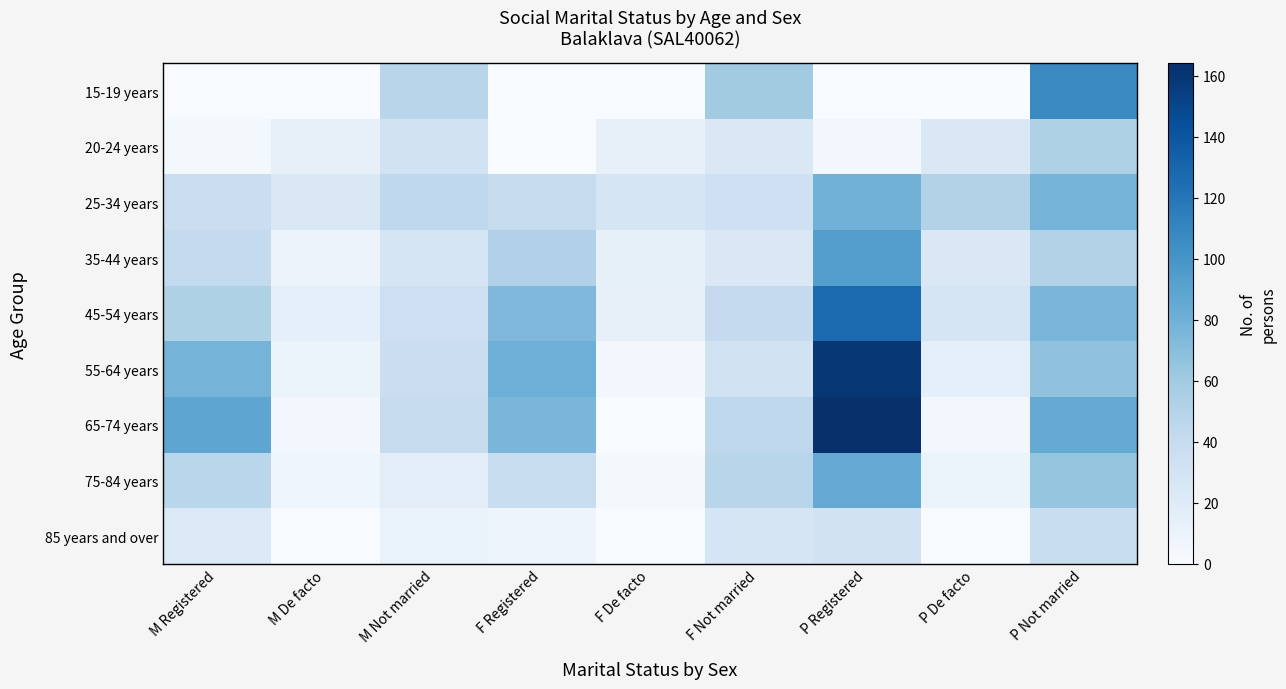

Between F Registered and P De facto, which is larger?

F Registered